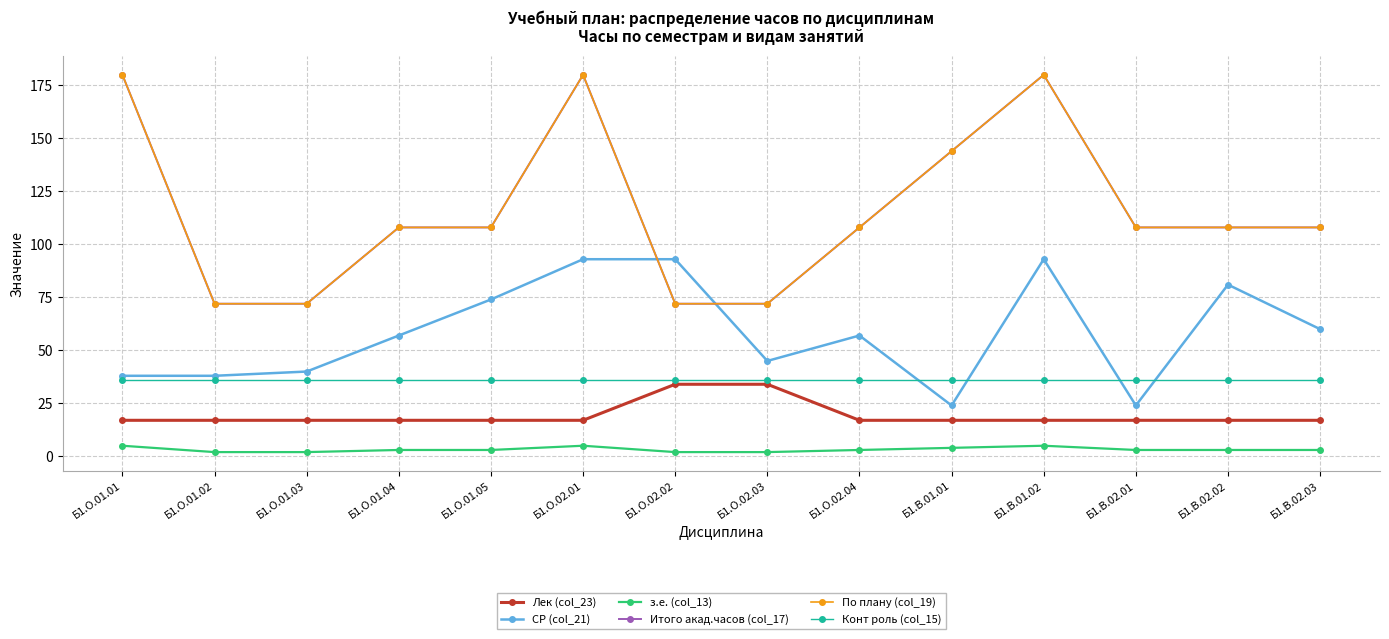

What is the label of the 4th point from the left?

Б1.О.01.04